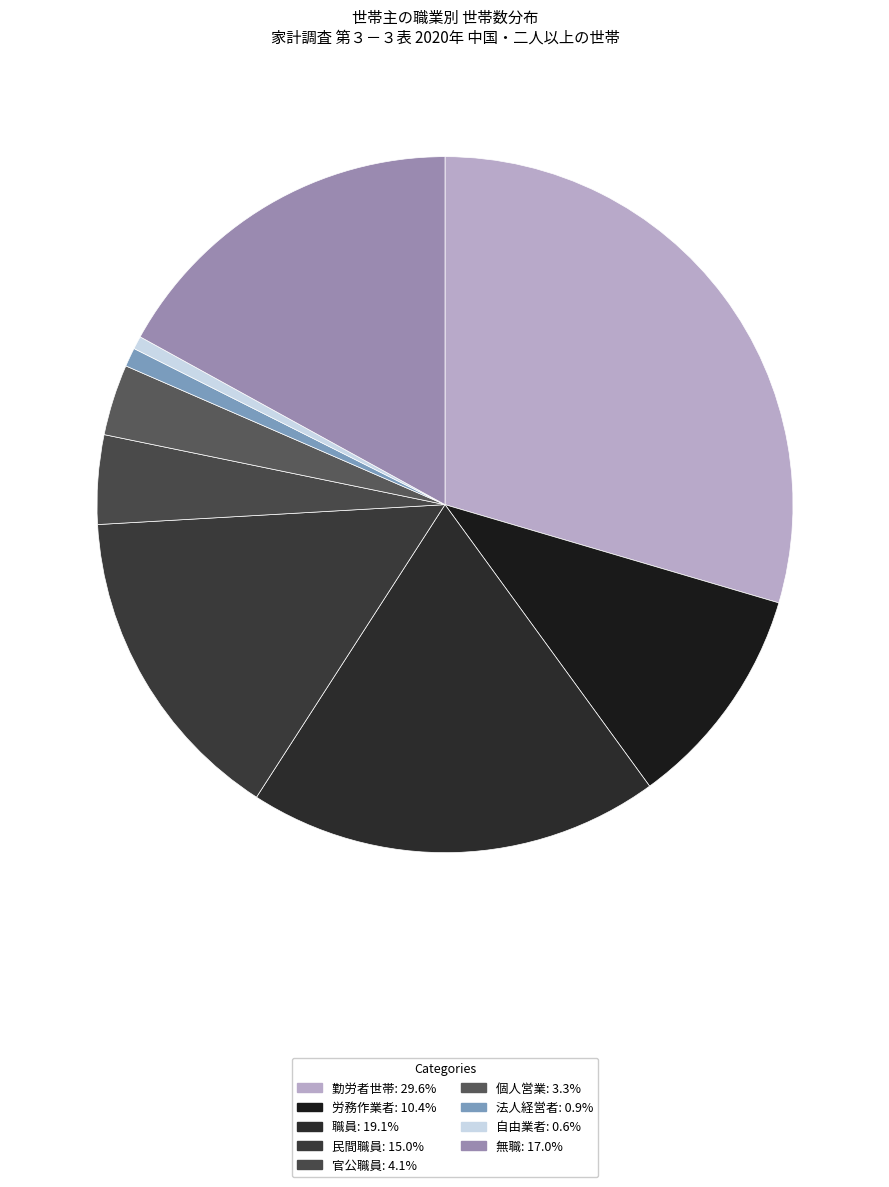

Is there any slice that represents more than half of the pie?

No